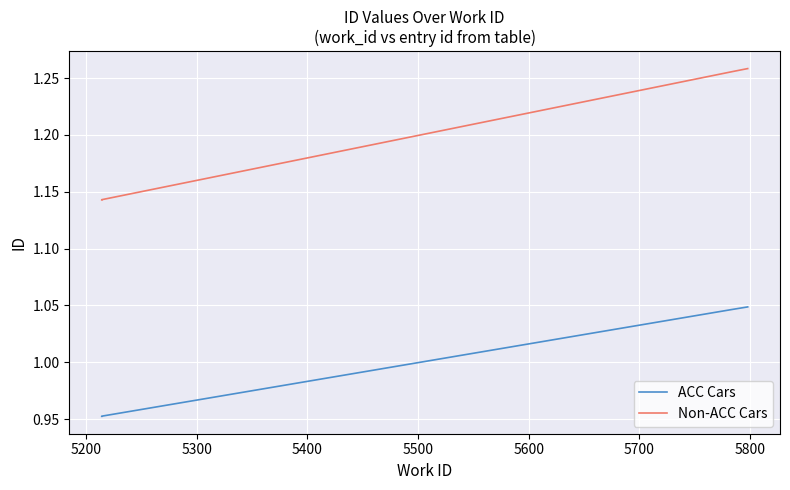

List the series in order of their overall mean, highest first.

Non-ACC Cars, ACC Cars